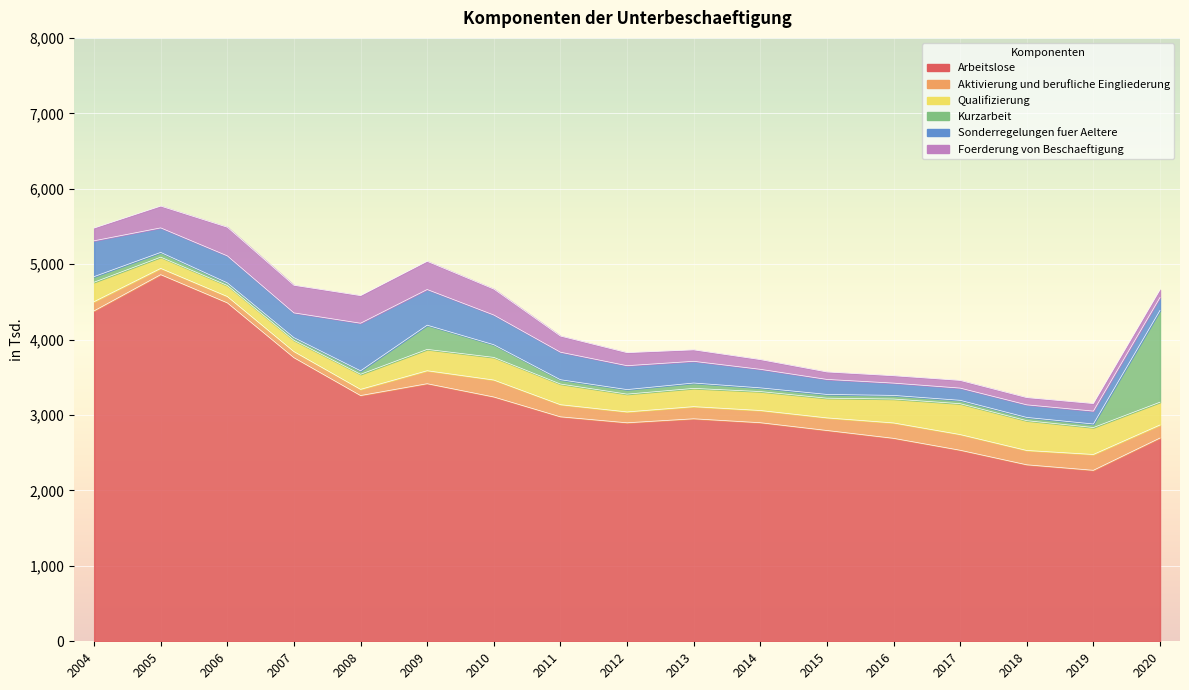

Between 2013 and 2018, which series saw the biggest shift?

Arbeitslose